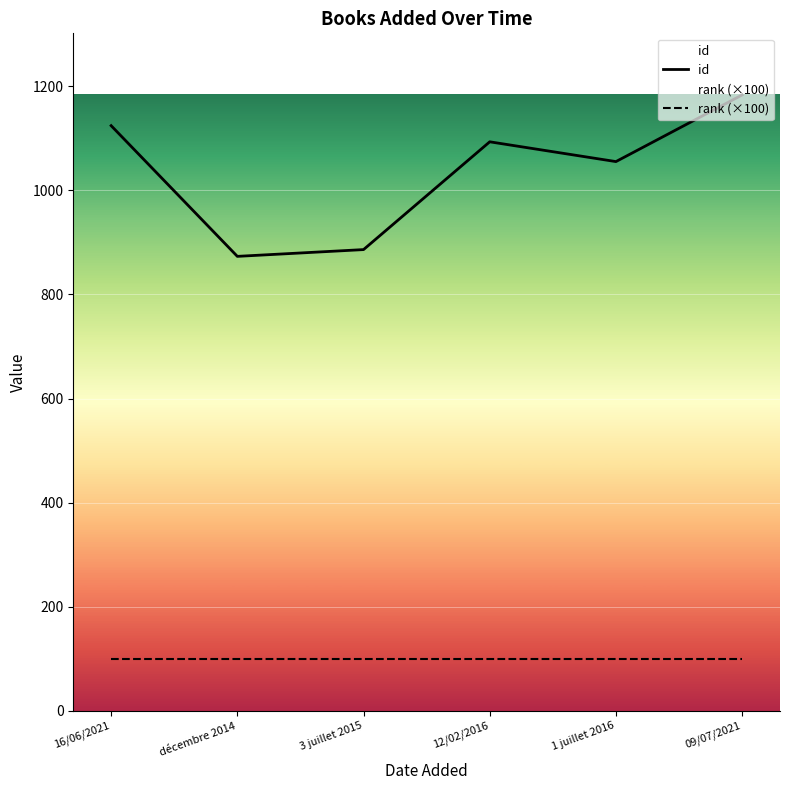

What is the spread (max minus min) of values at décembre 2014?

773